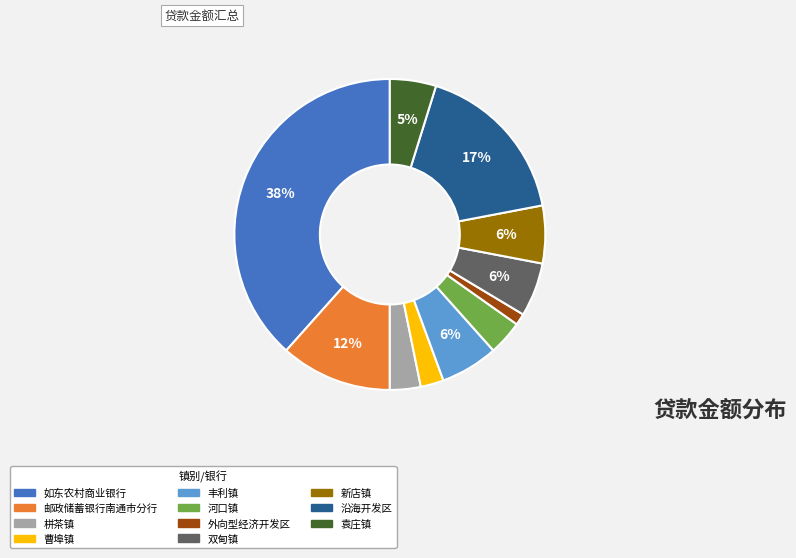

To the nearest percent, what percentage of the pie is 外向型经济开发区?

1%